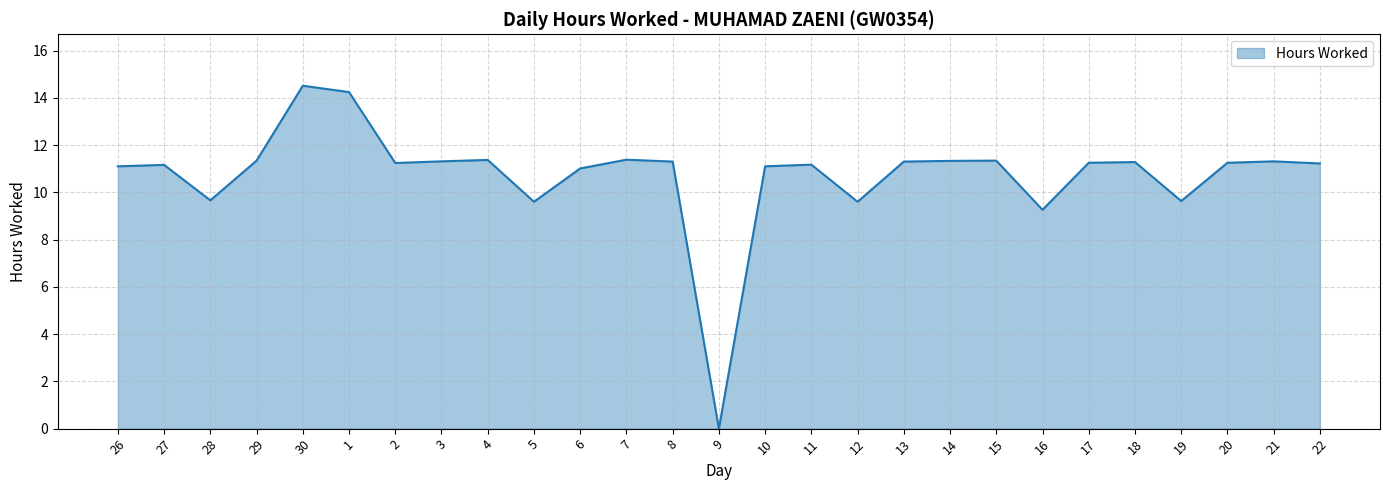

Does the chart display data point markers on the line(s)?

No